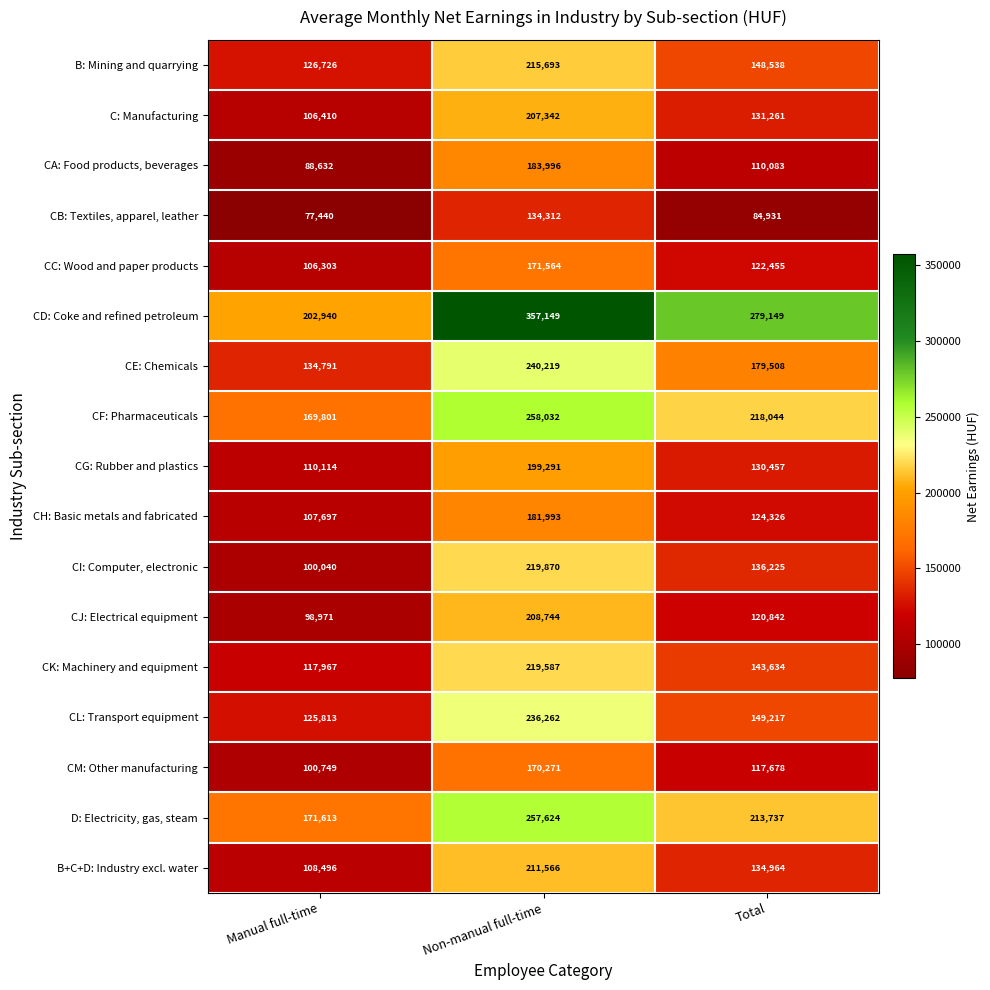

Count the number of categories in the chart.

3